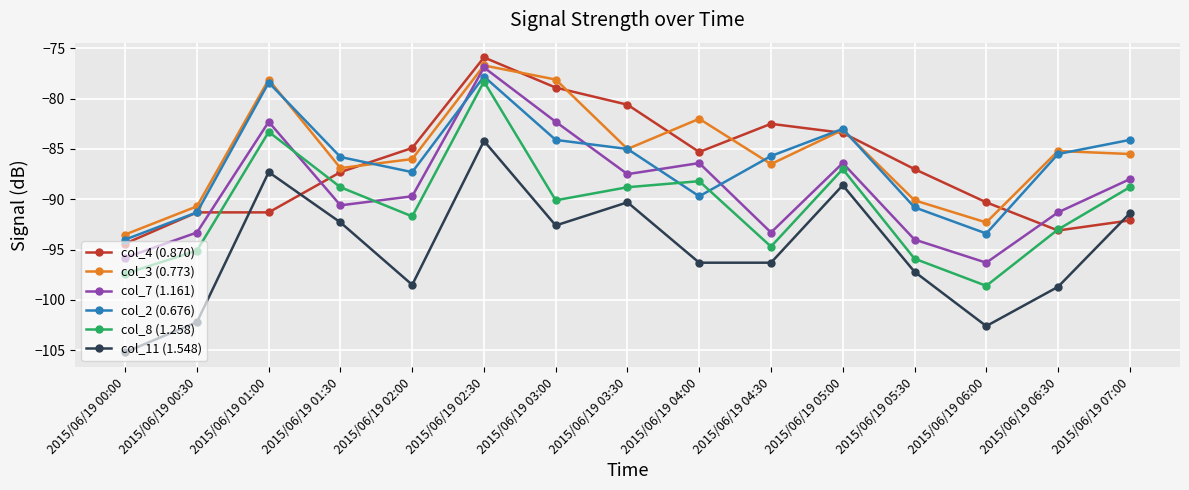

What position from the left is 2015/06/19 02:30?

6